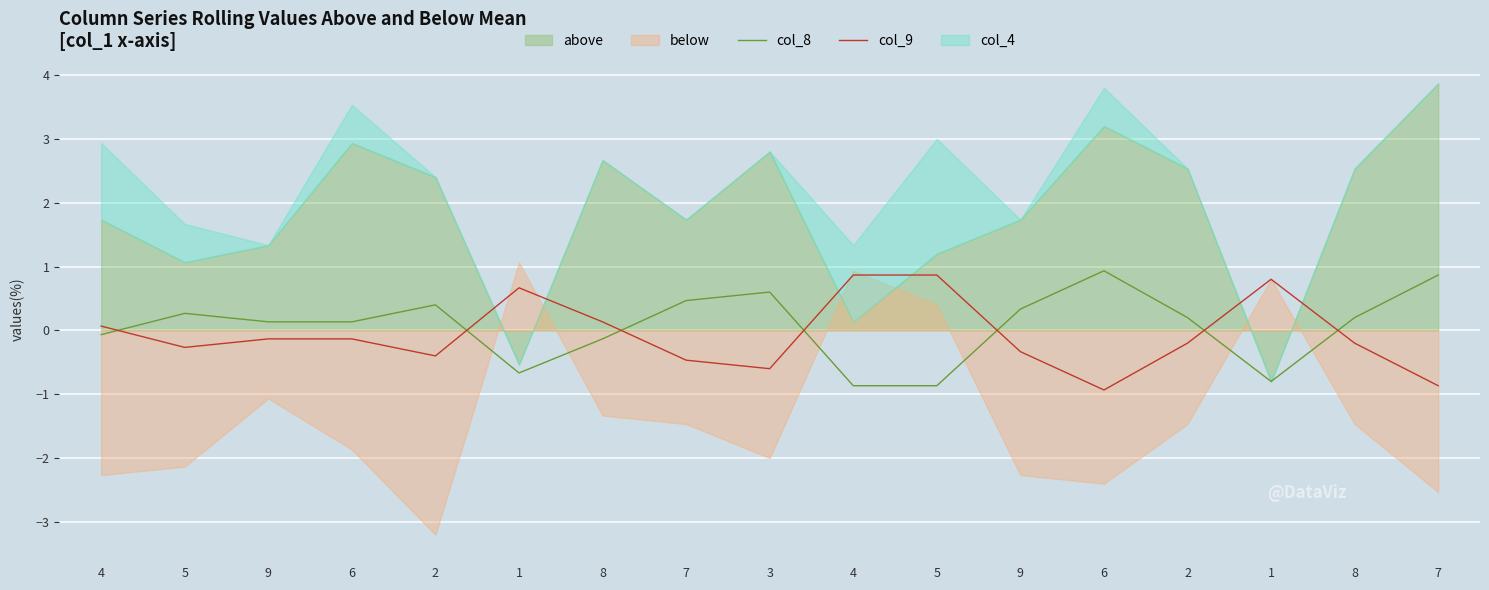

Reading left to right, what are all the values shown in this chart?

col_8: -0.1	0.3	0.1	0.1	0.4	-0.7	-0.1	0.5	0.6	-0.9	-0.9	0.3	0.9	0.2	-0.8	0.2	0.9
col_9: 0.1	-0.3	-0.1	-0.1	-0.4	0.7	0.1	-0.5	-0.6	0.9	0.9	-0.3	-0.9	-0.2	0.8	-0.2	-0.9